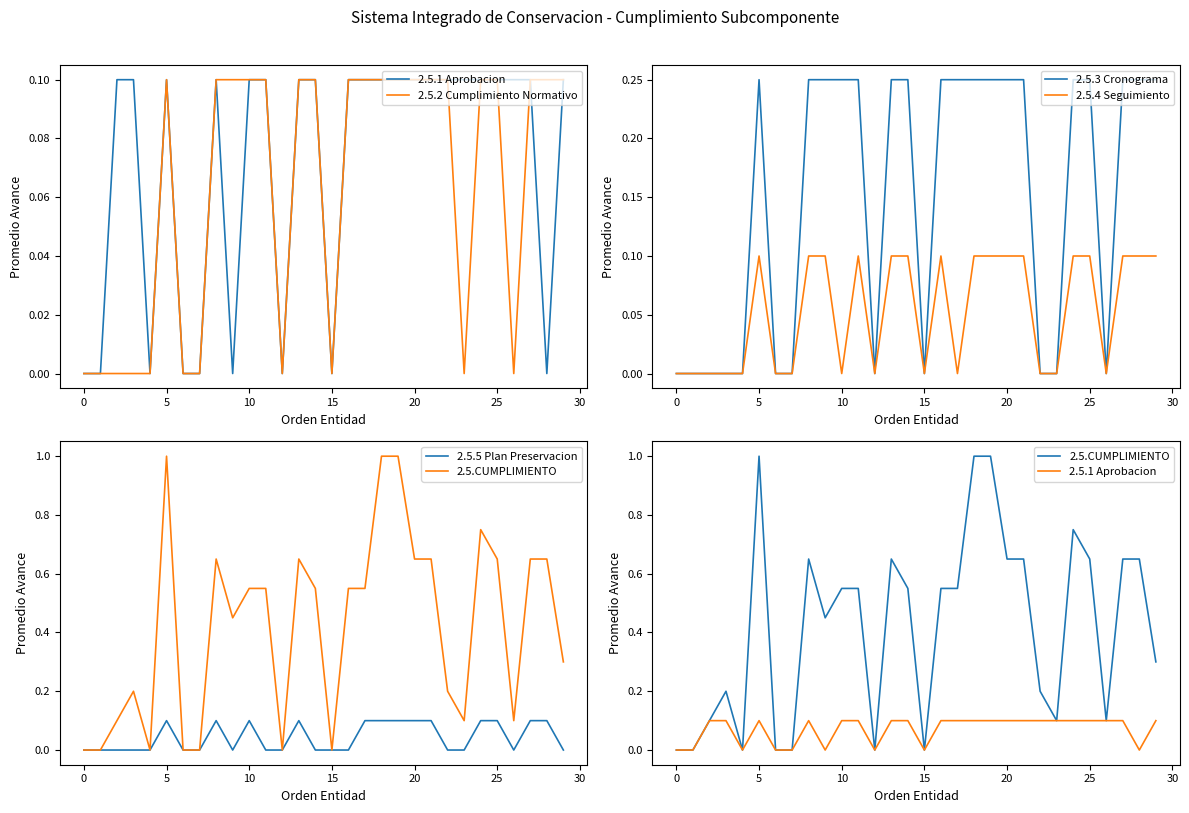

Count the 2.5.4 Seguimiento values in the range 0 to 1.

30